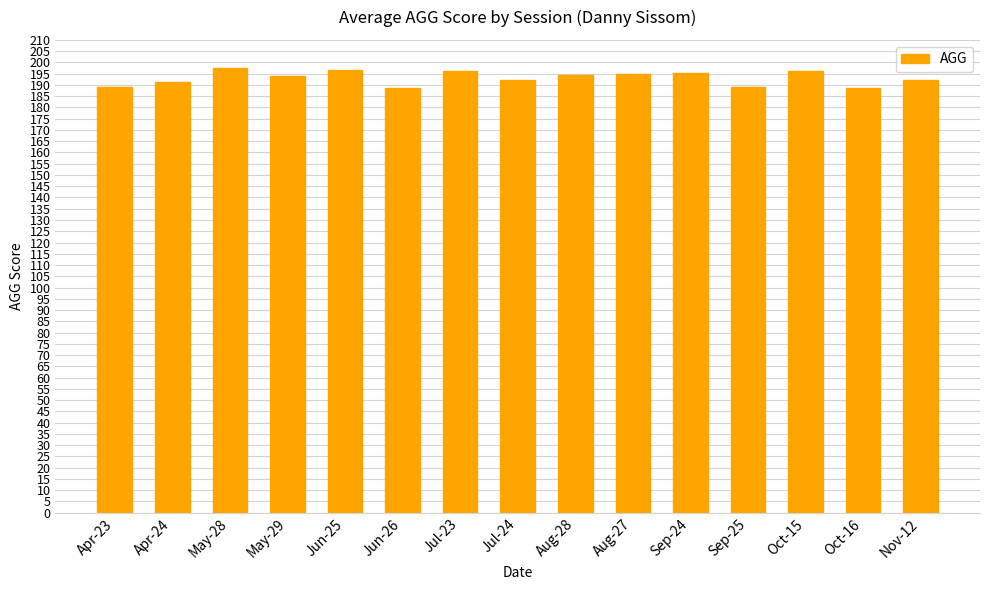

The value at Apr-24 is 191.5. True or false?

True